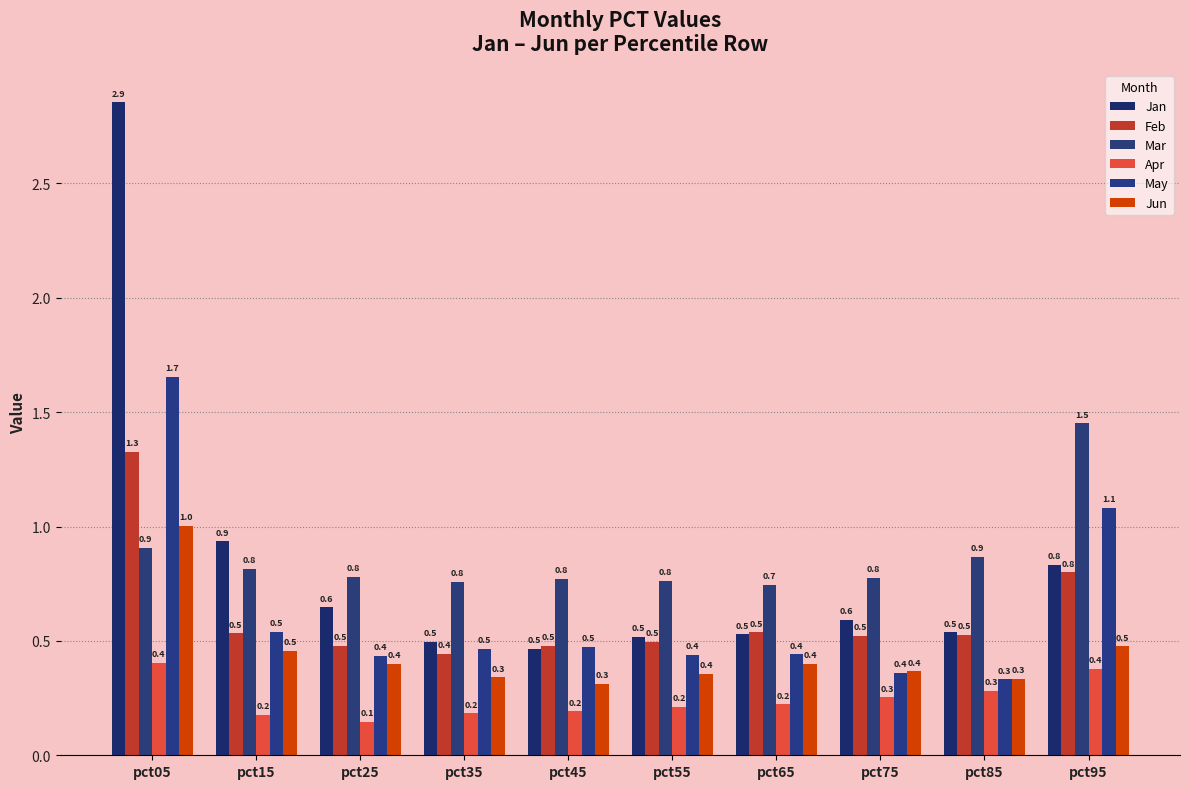

Which category has the lowest value in the Jun series?

pct45